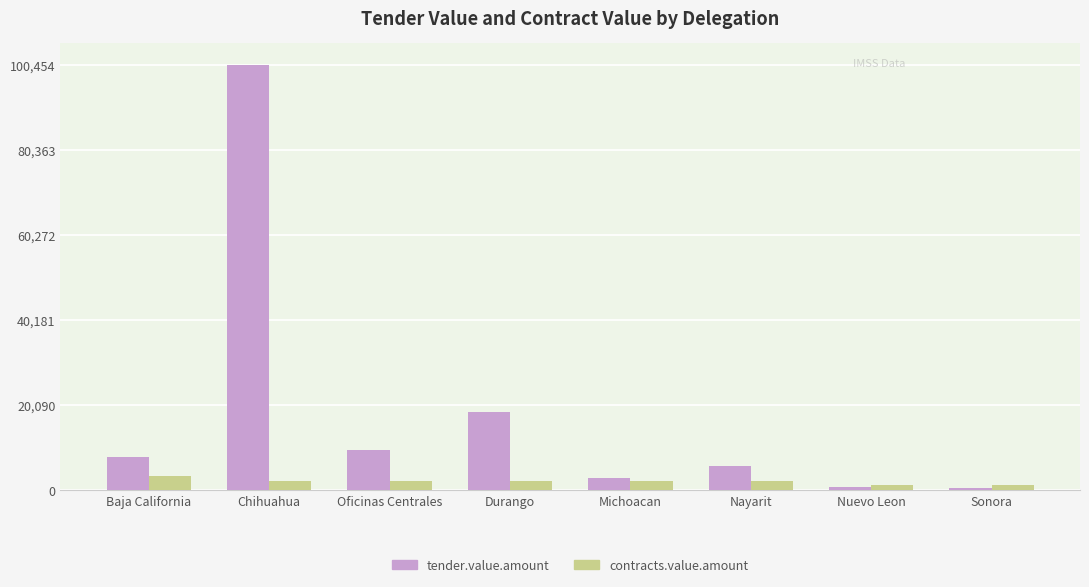

List the series in order of their overall mean, highest first.

tender.value.amount, contracts.value.amount